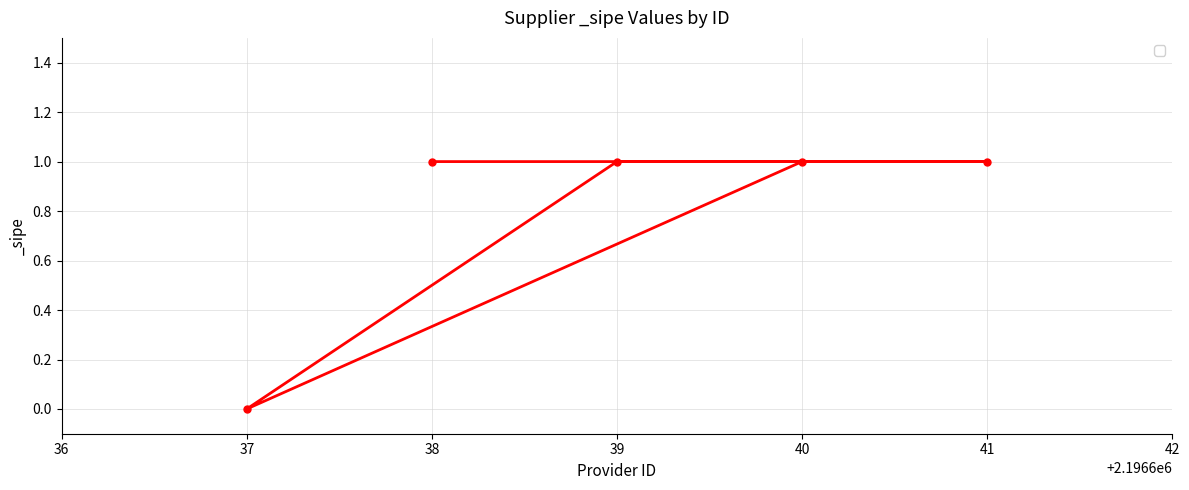

The value at 37 is 0. True or false?

True